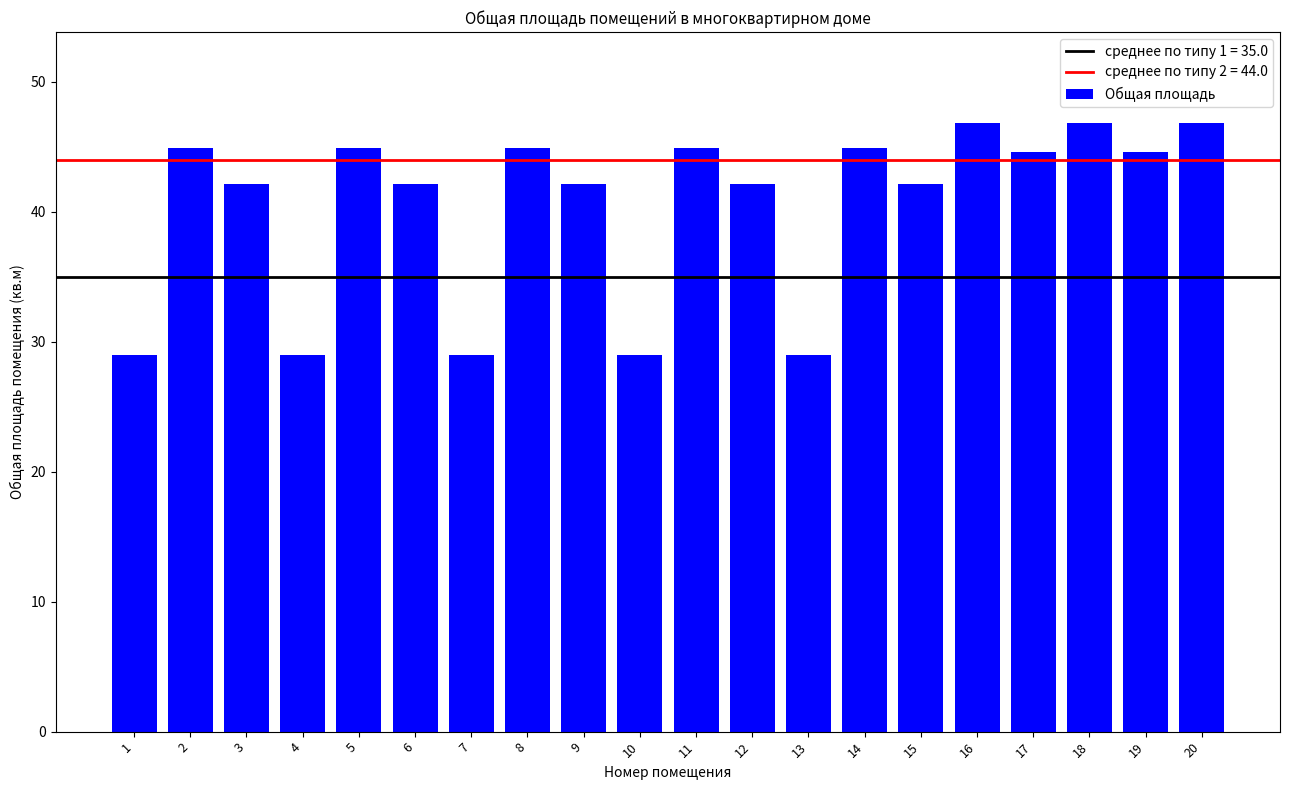

What is the difference between the maximum and second lowest values?

17.8